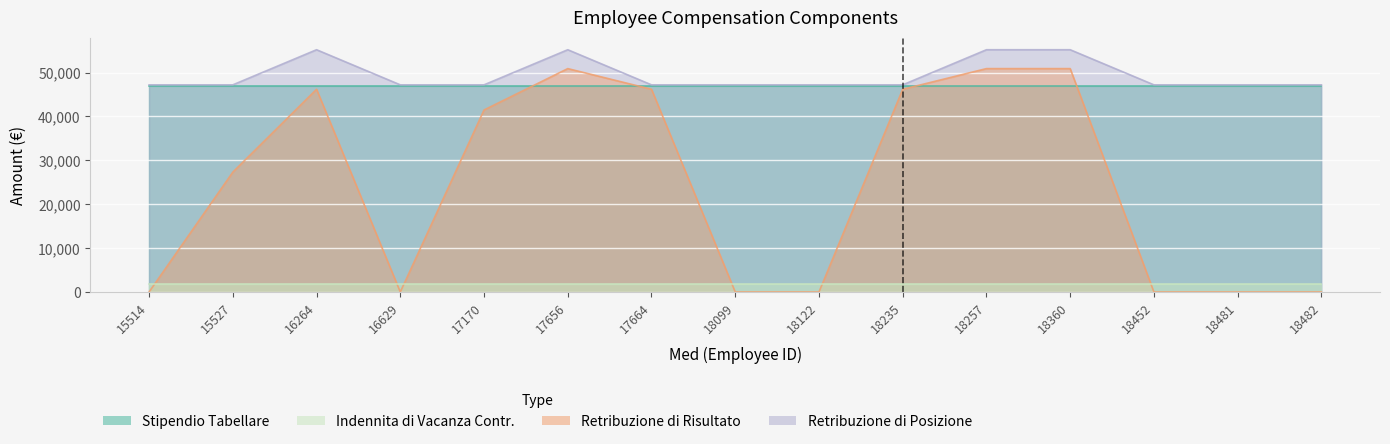

Where is the first local maximum for Retribuzione di Risultato?

16264